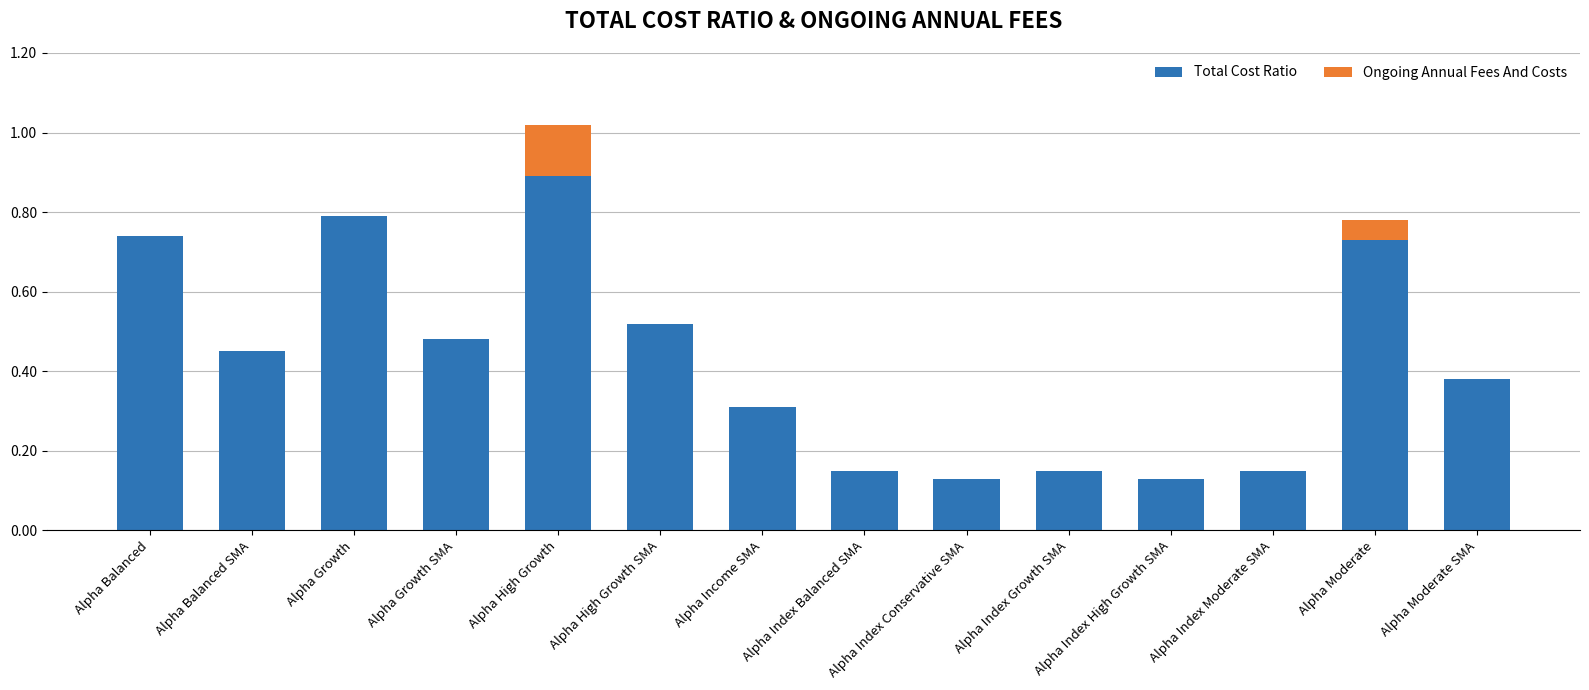

What is the total value across all series at Alpha Growth?

0.8